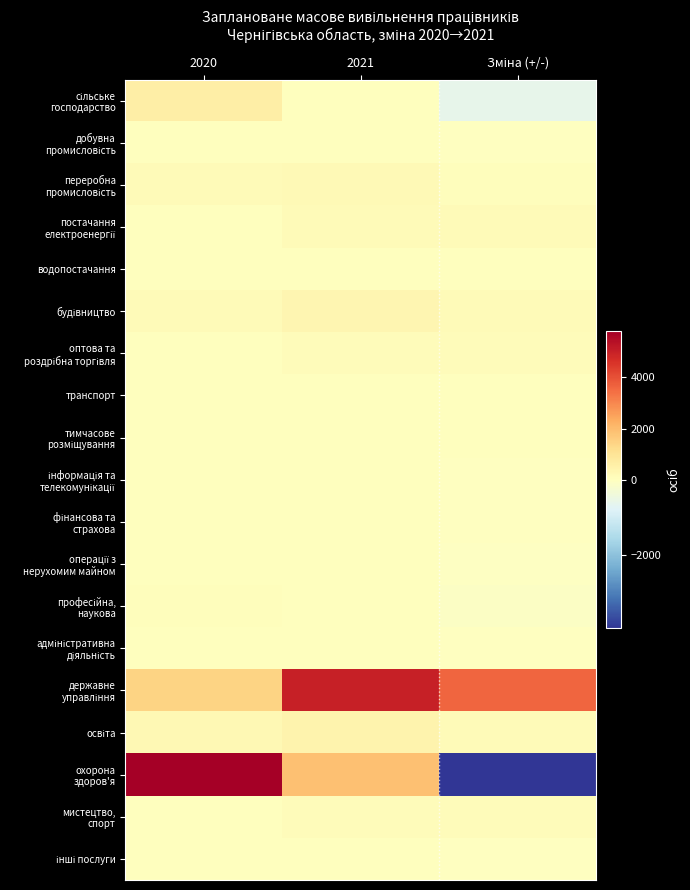

List the series in order of their peak value, highest first.

охорона здоров'я, державне управління, сільське господарство, освіта, будівництво, переробна промисловість, постачання електроенергії, оптова та роздрібна торгівля, мистецтво, спорт, професійна, наукова, адміністративна діяльність, операції з нерухомим майном, водопостачання, добувна промисловість, інформація та телекомунікації, інші послуги, транспорт, фінансова та страхова, тимчасове розміщування